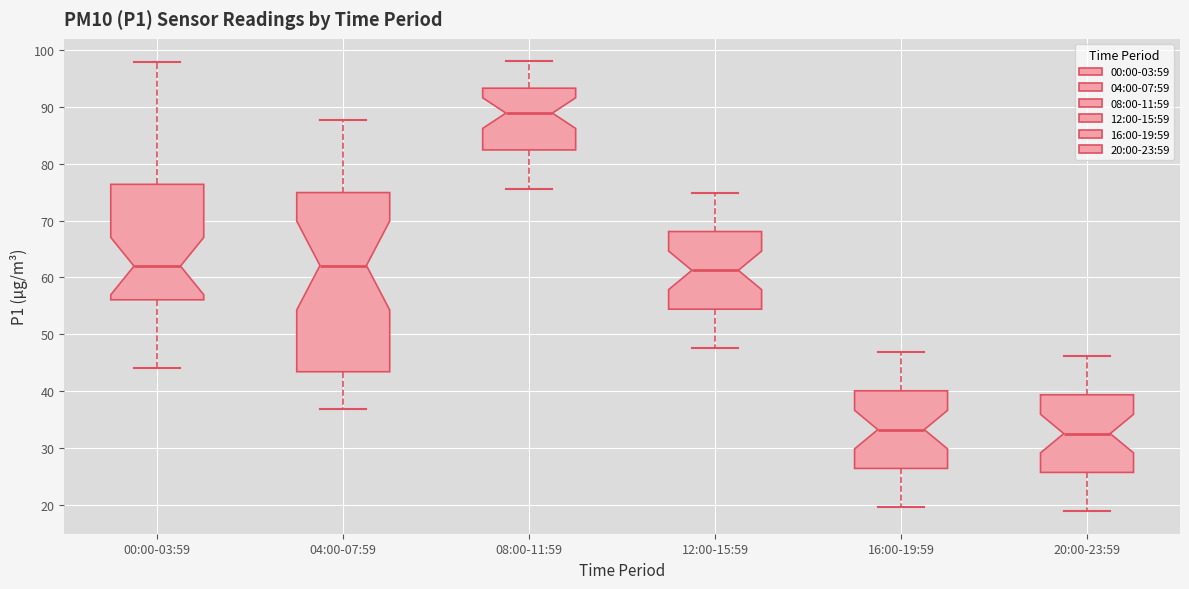

Comparing the boxes themselves (not the whiskers), which one is the tallest?

04:00-07:59